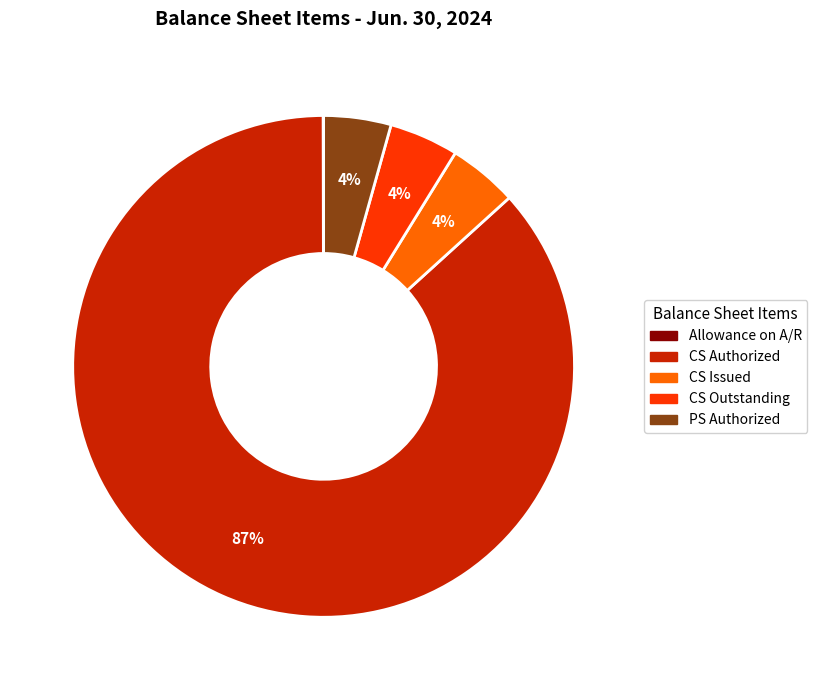

Does any single category account for the majority?

Yes